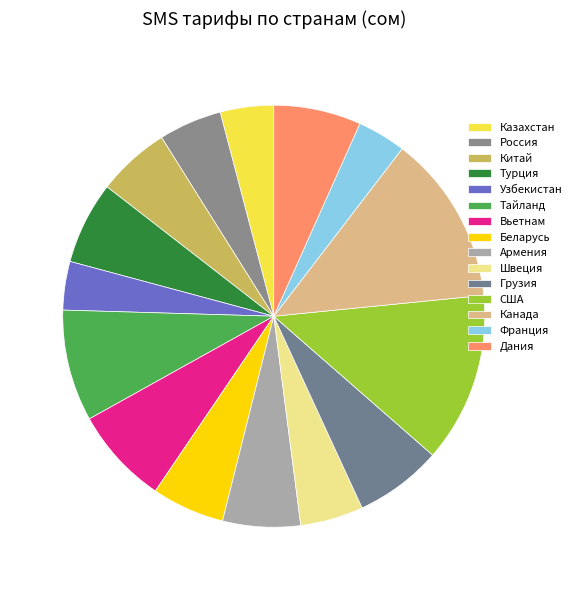

Which slice is the smallest?

Узбекистан